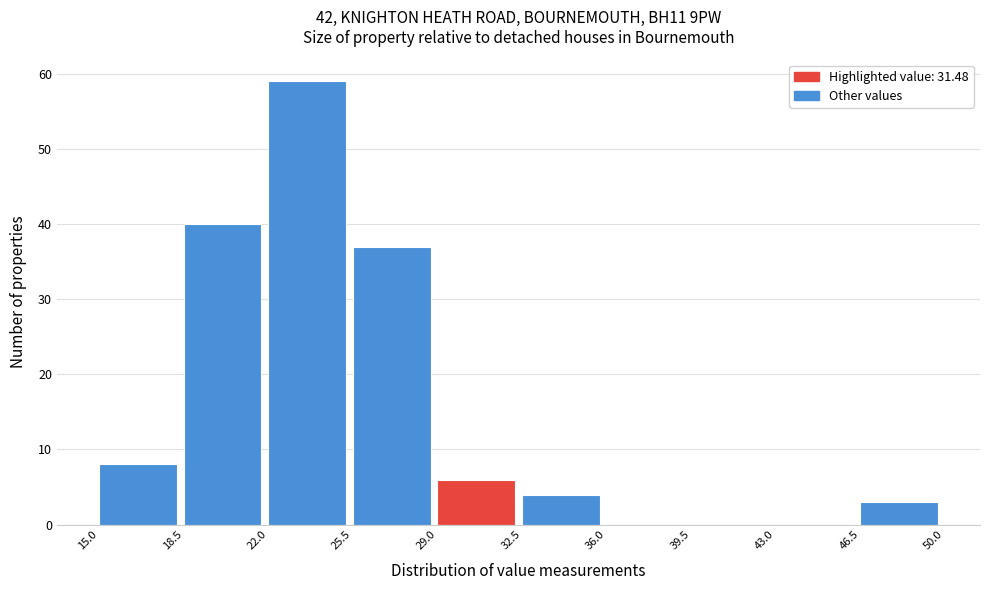

What is the height of the bar covering 22.0 to 25.5 on the x-axis? The values are not printed on the chart, so give them approximately, as read against the axis.

59